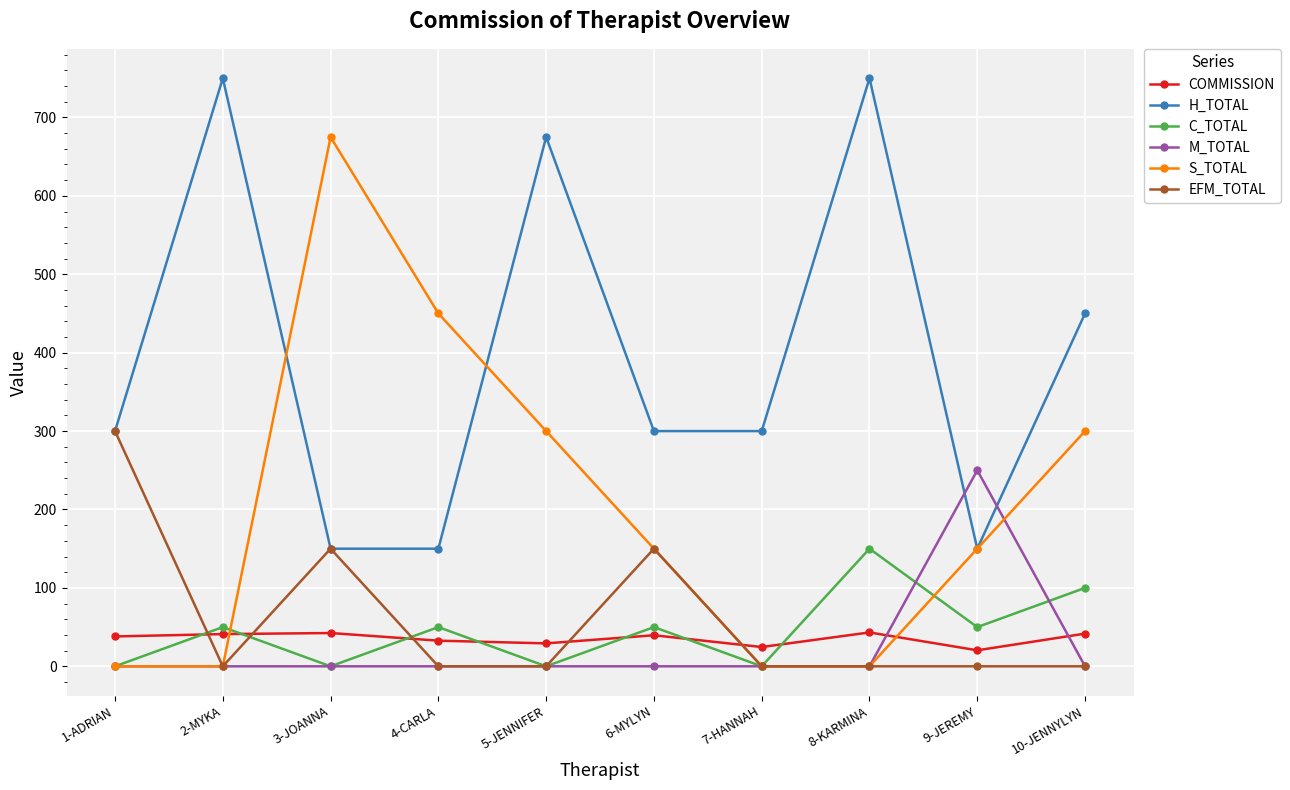

What is the label of the 10th point from the left?

10-JENNYLYN